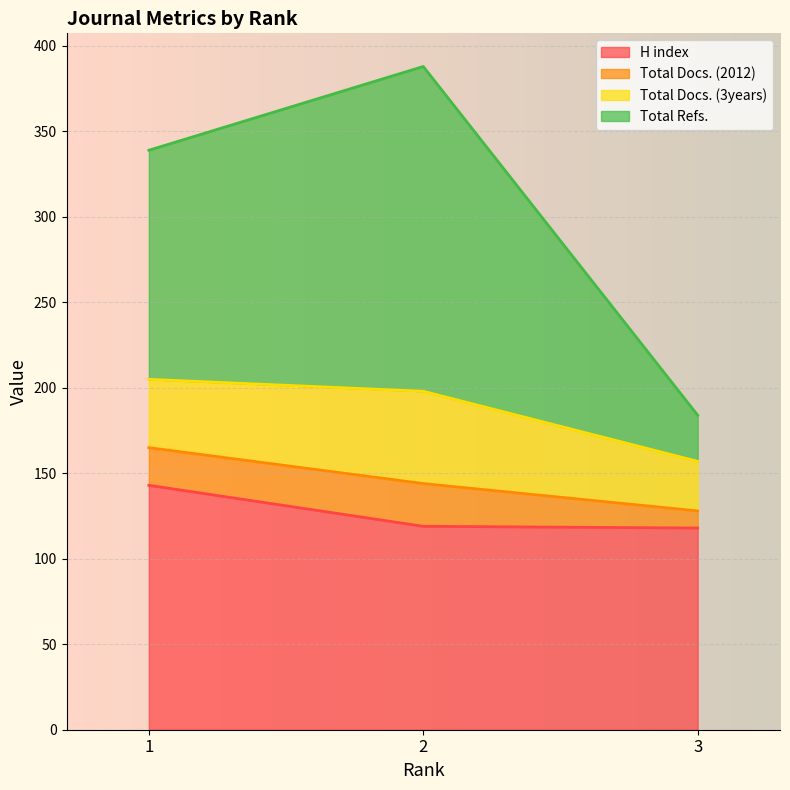

What is the minimum value for H index?

118